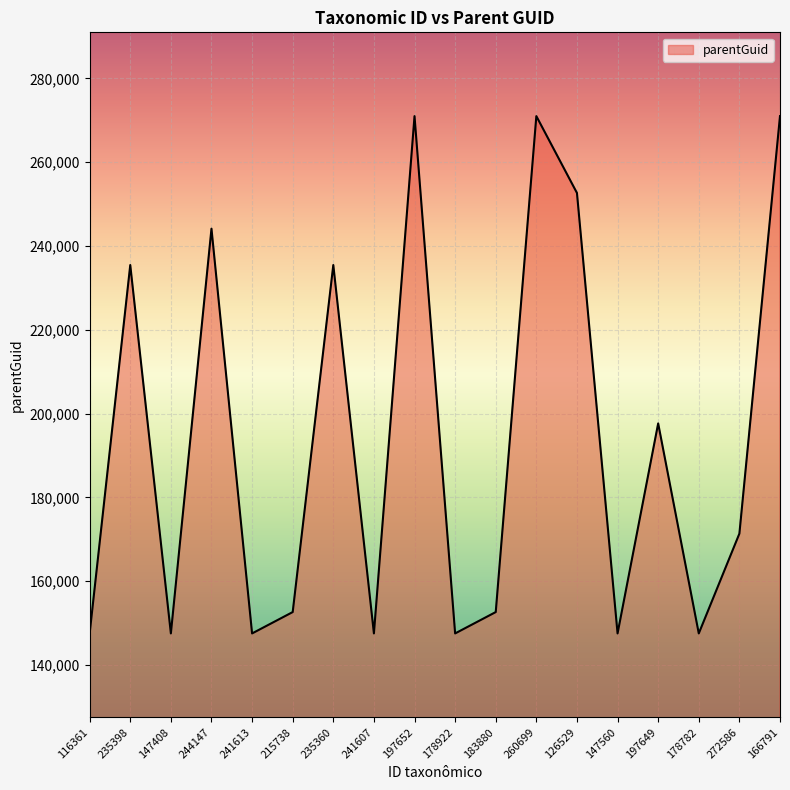

Reading right to left, extract all data points from this chart.

271015	171367	147540	197671	147540	252675	271015	152638	147540	271015	147540	235473	152638	147540	244151	147540	235473	147540